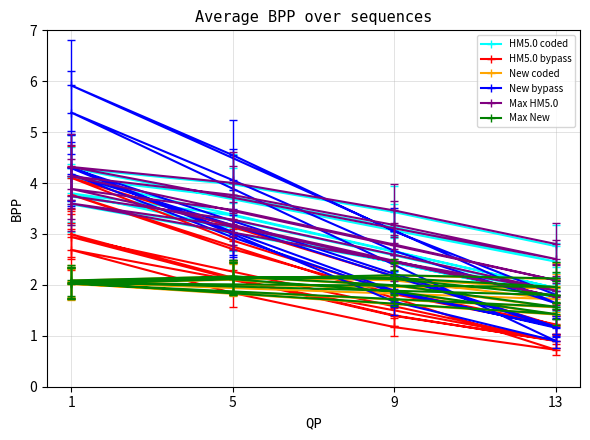

Where does the HM5.0 bypass series first go above 1?

1